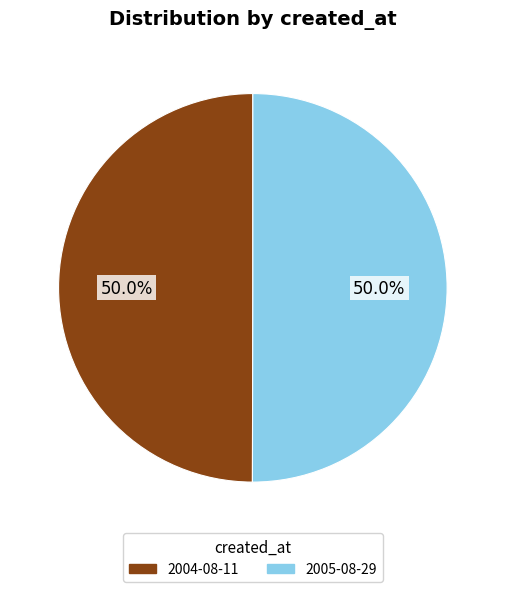

To the nearest percent, what percentage of the pie is 2004-08-11?

50%